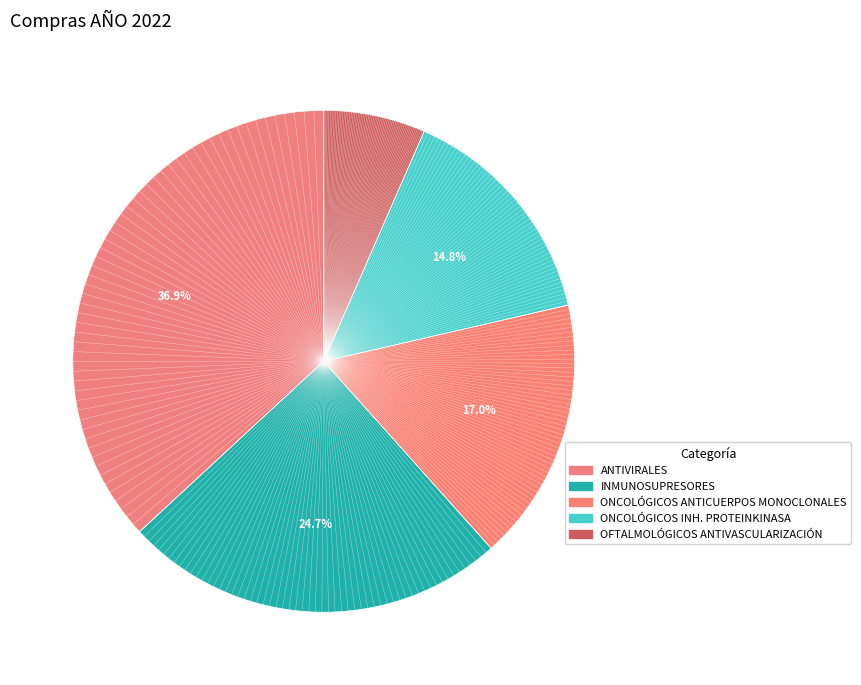

Between ONCOLÓGICOS INH. PROTEINKINASA and OFTALMOLÓGICOS ANTIVASCULARIZACIÓN, which is larger?

ONCOLÓGICOS INH. PROTEINKINASA